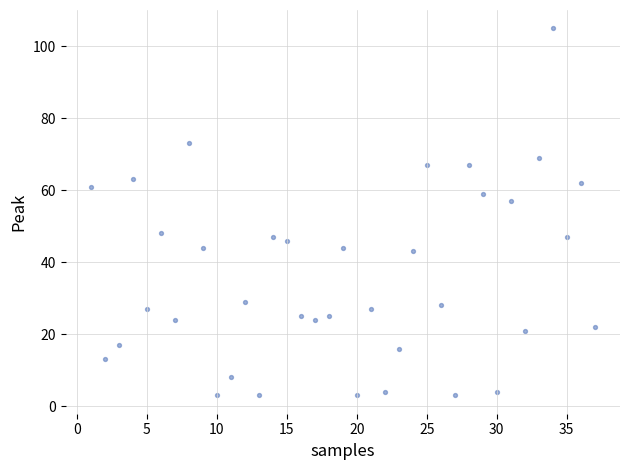

What is the range of X values (max minus min)?

36